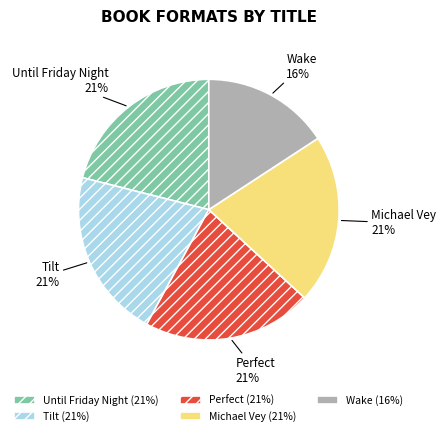

To the nearest percent, what portion does Tilt represent?

21%